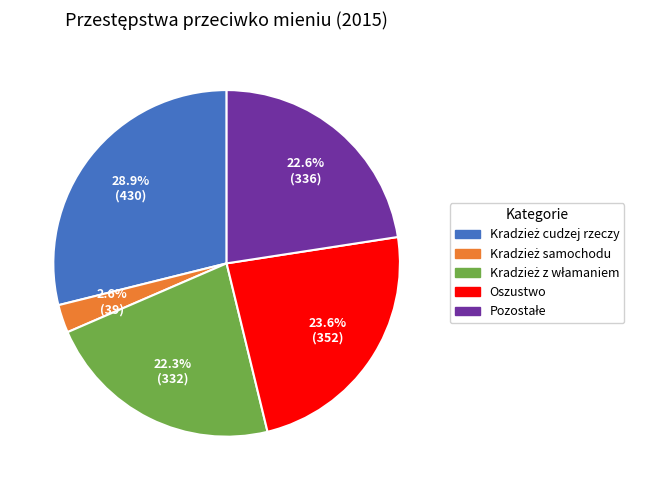

How many slices are in this pie chart?

5